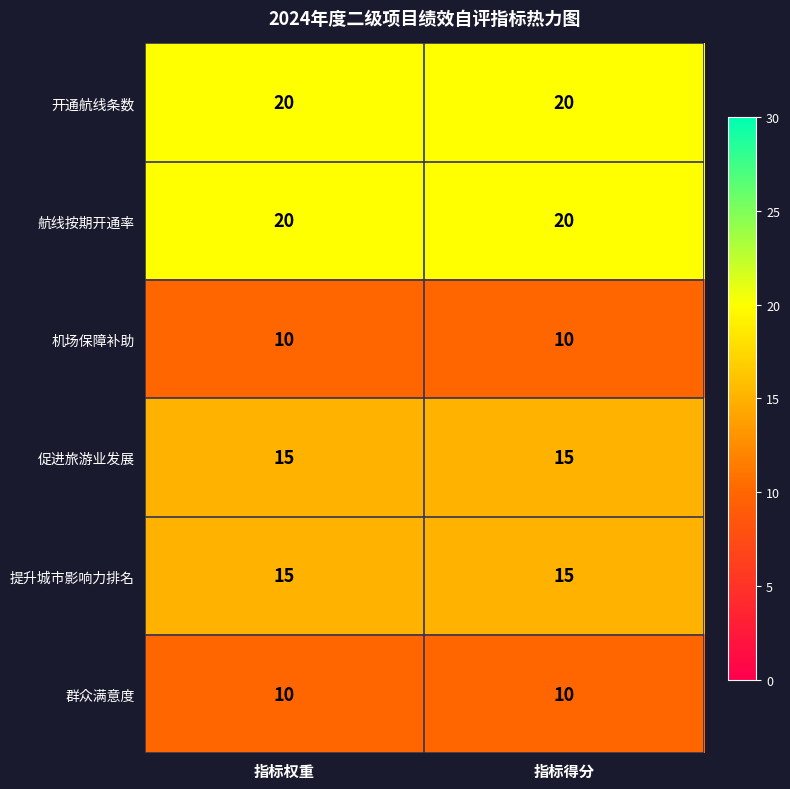

Reading left to right, what are all the values shown in this chart?

开通航线条数: 20	20
航线按期开通率: 20	20
机场保障补助: 10	10
促进旅游业发展: 15	15
提升城市影响力排名: 15	15
群众满意度: 10	10